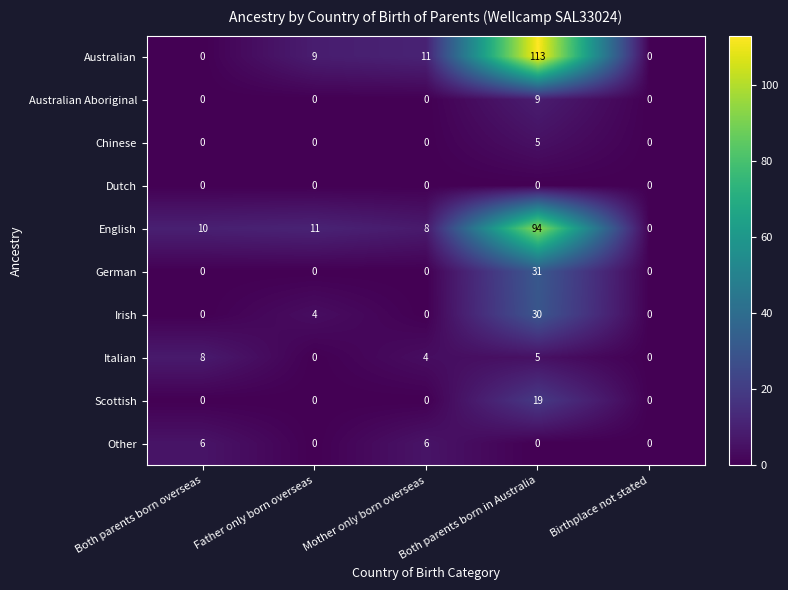

What is the sum of all Australian Aboriginal values?

9